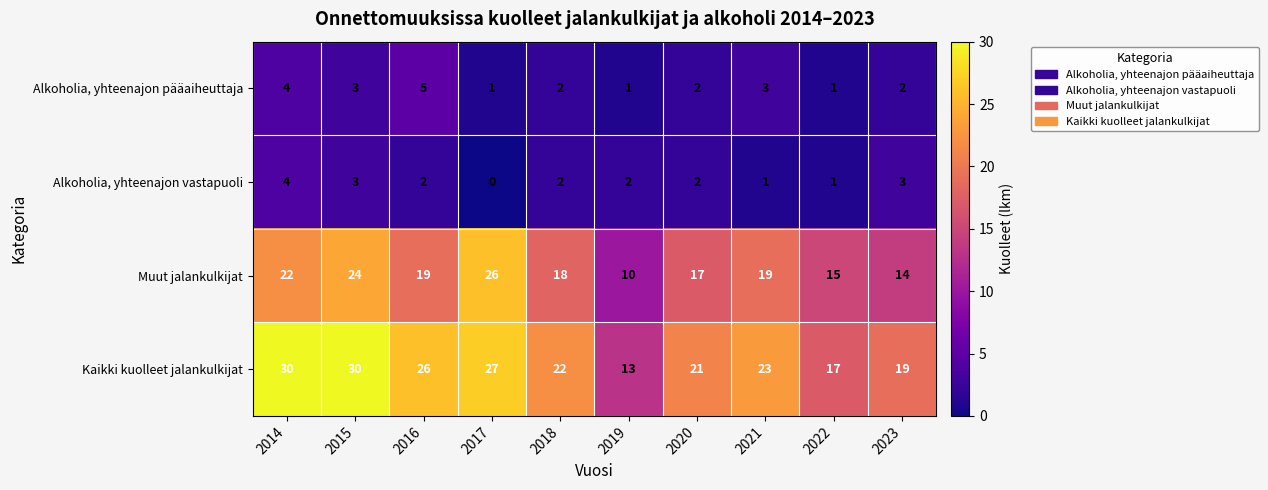

The Muut jalankulkijat series shows 11 at 2021. True or false?

False